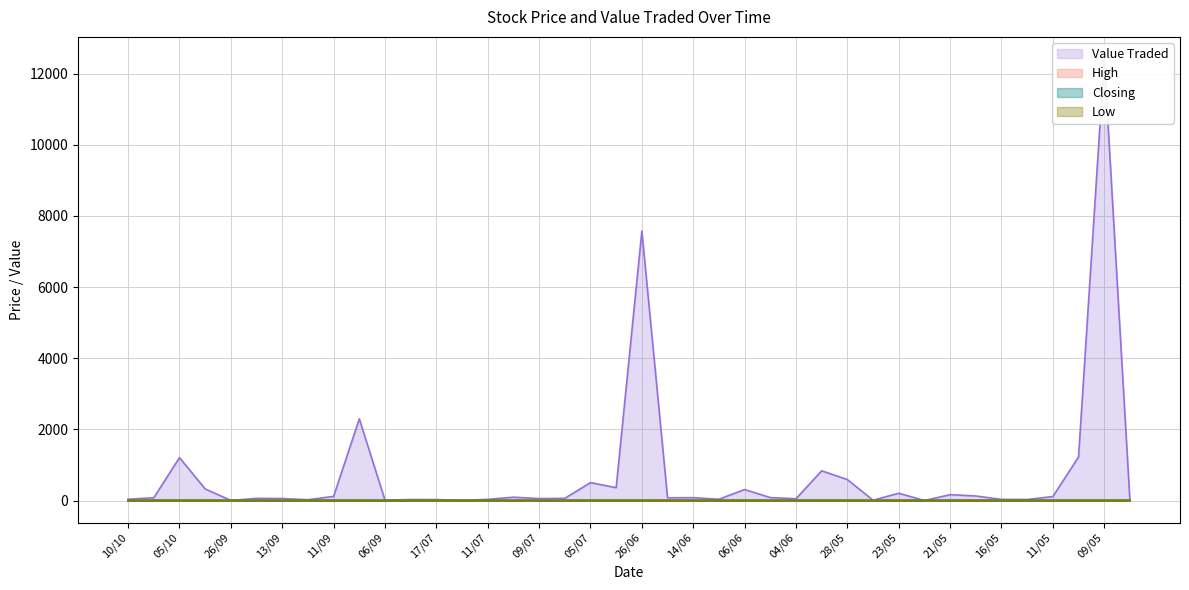

Does the chart display data point markers on the line(s)?

No